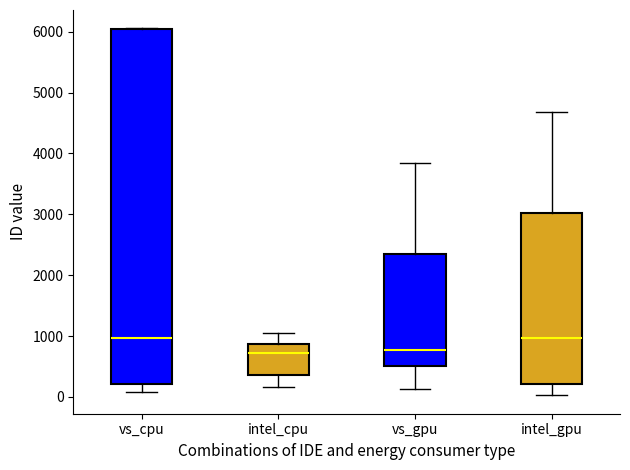

Reading left to right, transcribe this box plot: for each box, give where its median line is, the range the box spans, and where its two whiskers end, as read against the y-axis. The values are not printed on the chart, so give them approximately, as read against the axis.

vs_cpu: median 1000, box 200 to 6100, whiskers 100 to 6100
intel_cpu: median 700, box 400 to 900, whiskers 200 to 1100
vs_gpu: median 800, box 500 to 2400, whiskers 100 to 3800
intel_gpu: median 1000, box 200 to 3000, whiskers 0 to 4700